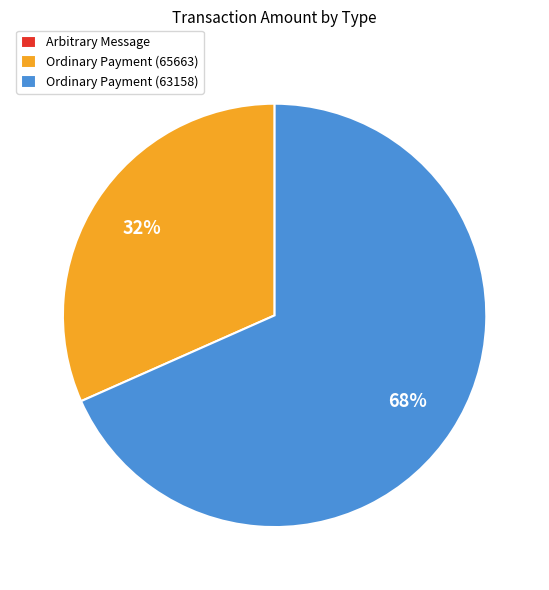

The Ordinary Payment (63158) slice represents 60% of the pie. True or false?

False